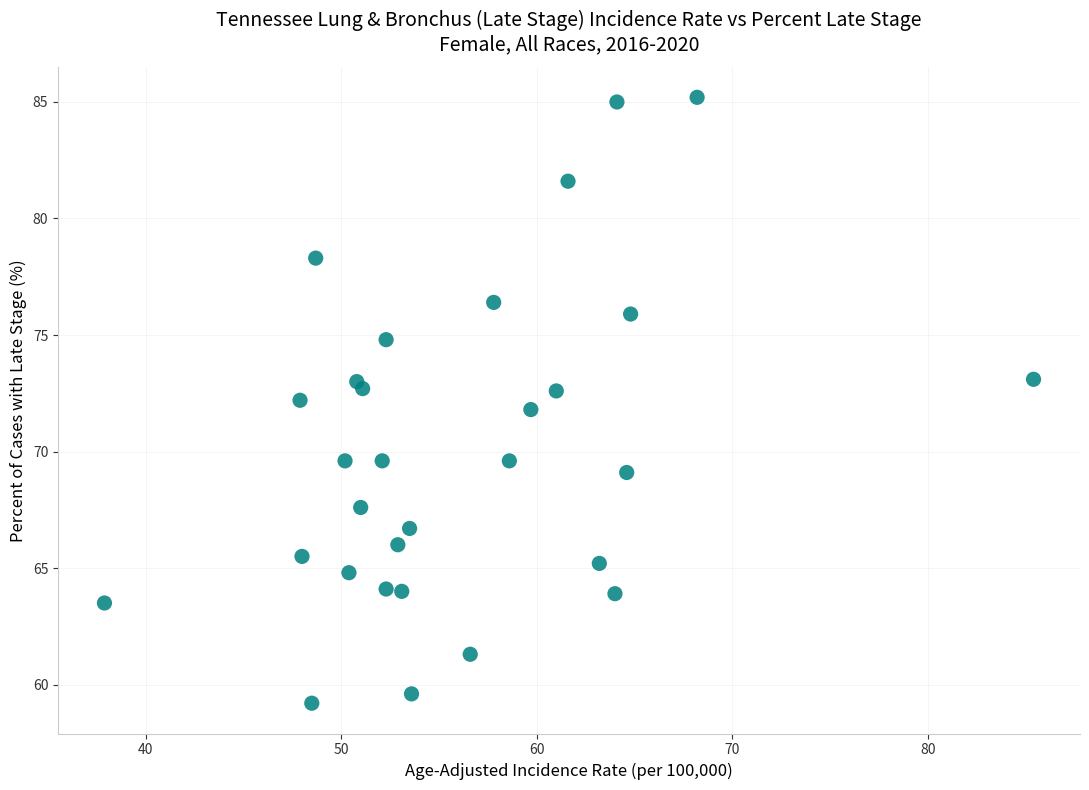

Count the number of points in this scatter plot.

30